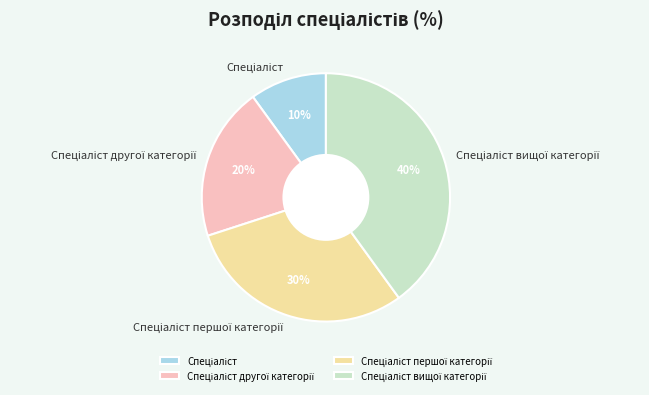

Count the number of slices in the pie.

4